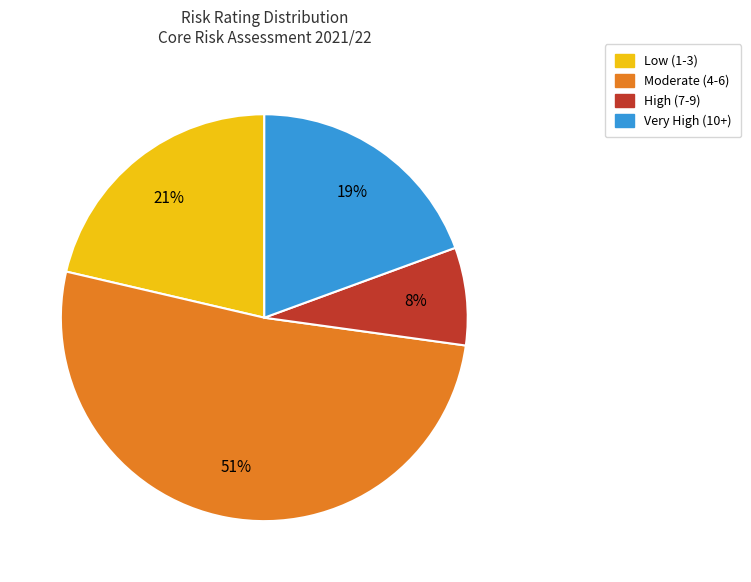

What is the largest slice in the pie chart?

Moderate (4-6)